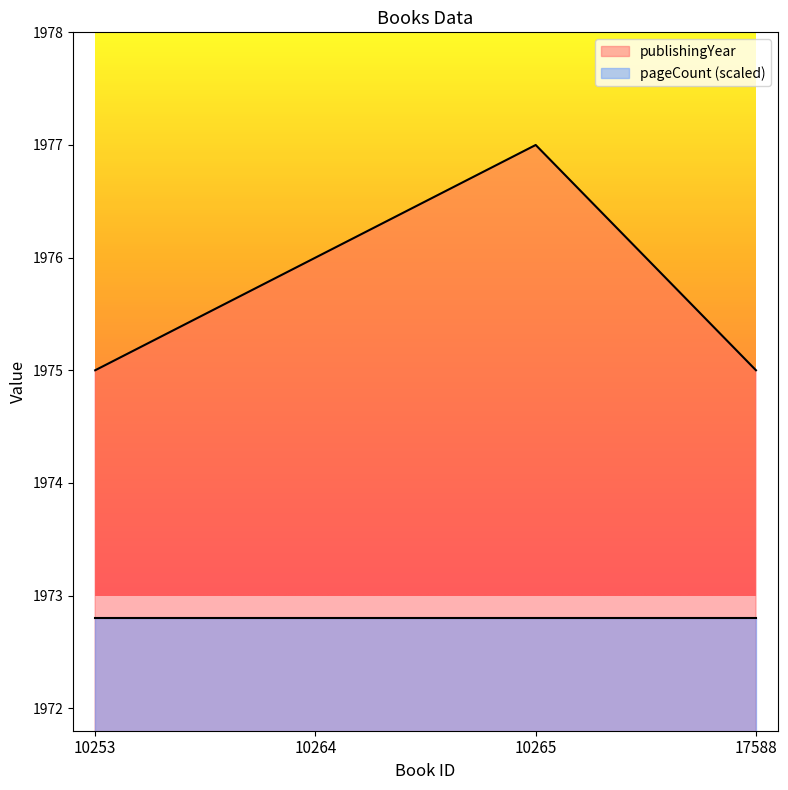

What is the difference between the maximum and minimum values?

2